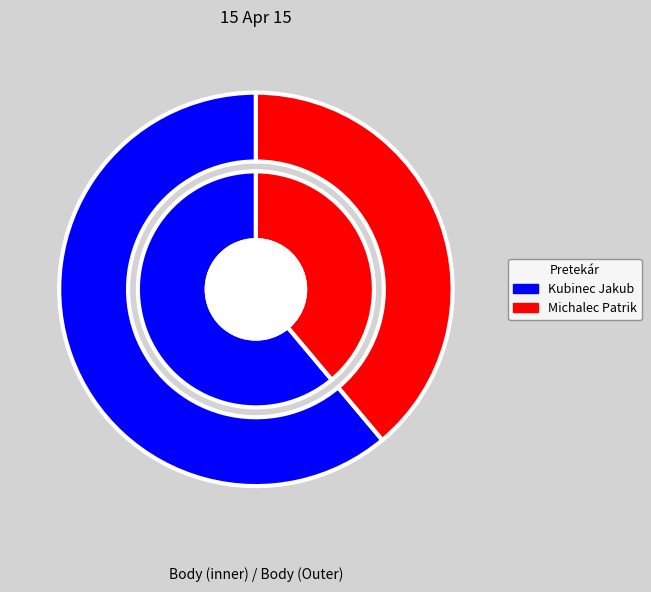

Combined, what portion of the pie is Michalec Patrik and Kubinec Jakub?

100.0%